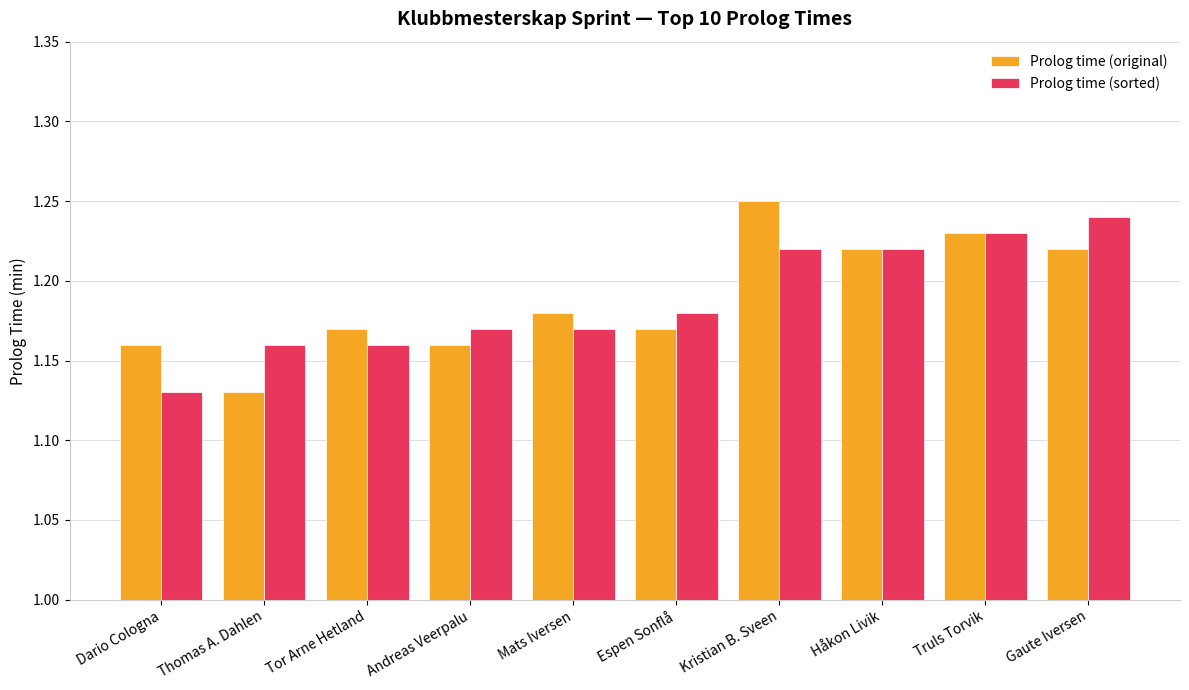

What are all the series names shown in the legend?

Prolog time (original), Prolog time (sorted)